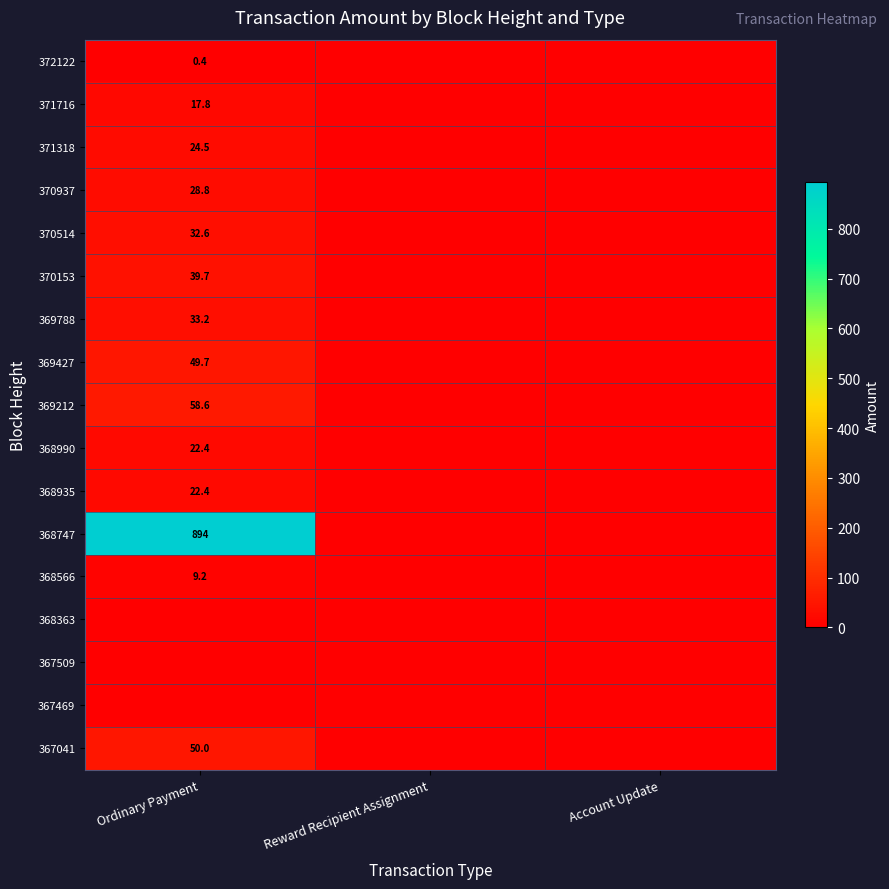

The 370937 series shows 14.4 at Ordinary Payment. True or false?

False